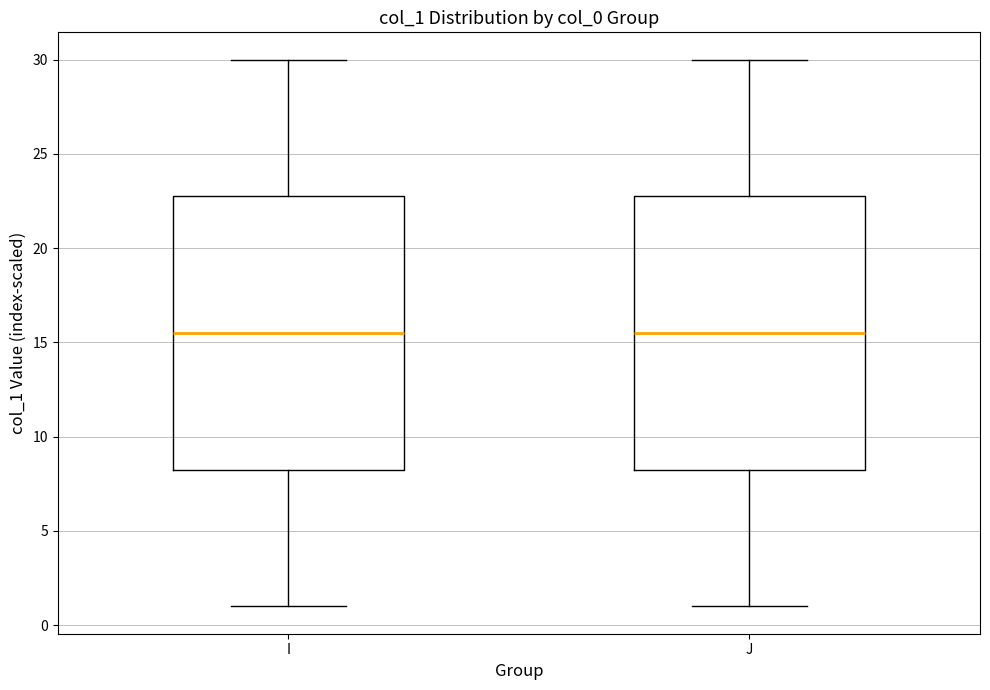

Reading left to right, read every box against the y-axis: the position of its median line, the range the box covers, and the ends of its whiskers. The values are not printed on the chart, so give them approximately, as read against the axis.

I: median 15.5, box 8.5 to 23.0, whiskers 1.0 to 30.0
J: median 15.5, box 8.5 to 23.0, whiskers 1.0 to 30.0